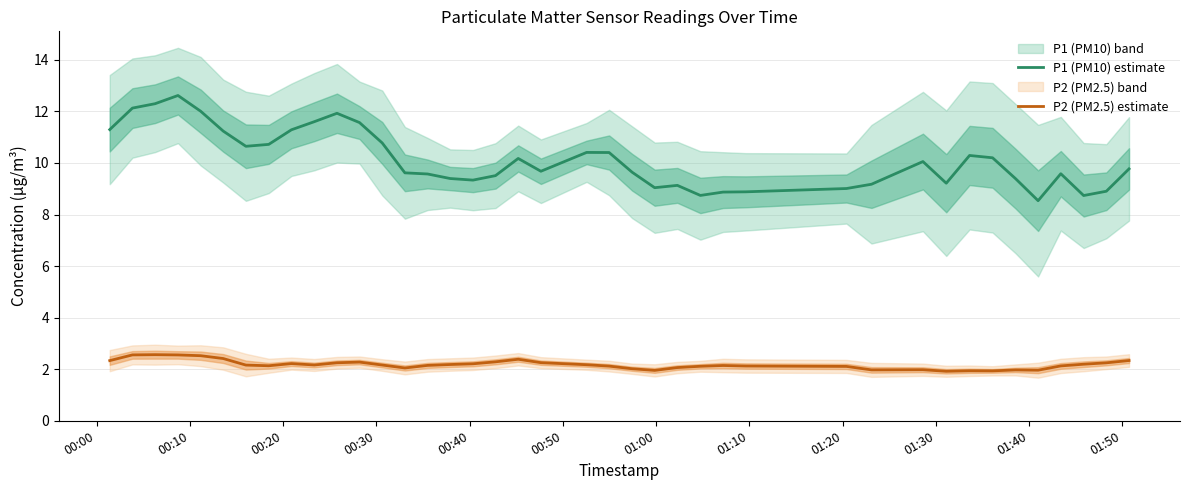

What is the highest value of the P2 (PM2.5) estimate series?

2.6